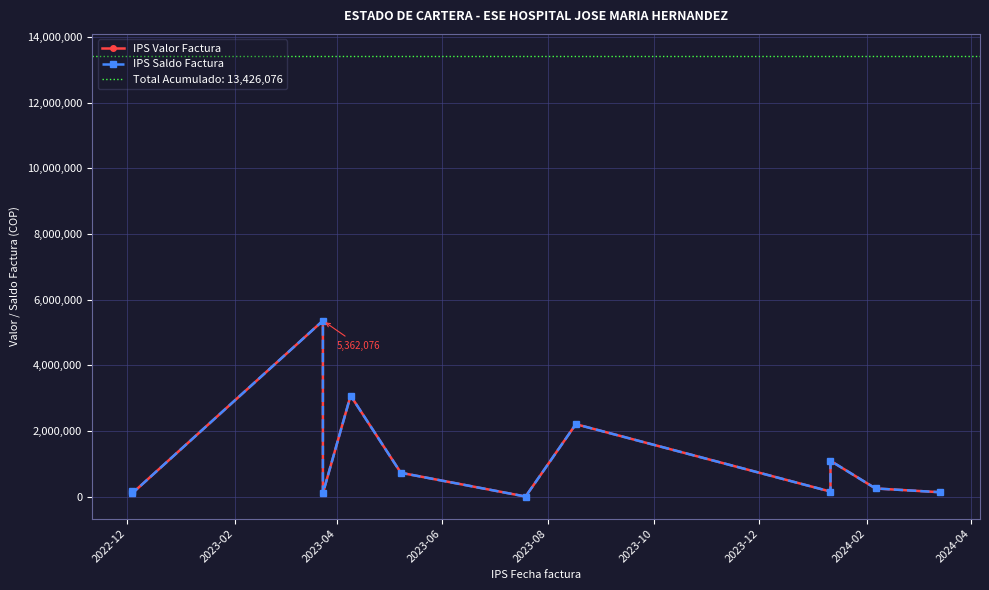

True or false: IPS Valor Factura has more than 0 points higher than both neighbors.

True